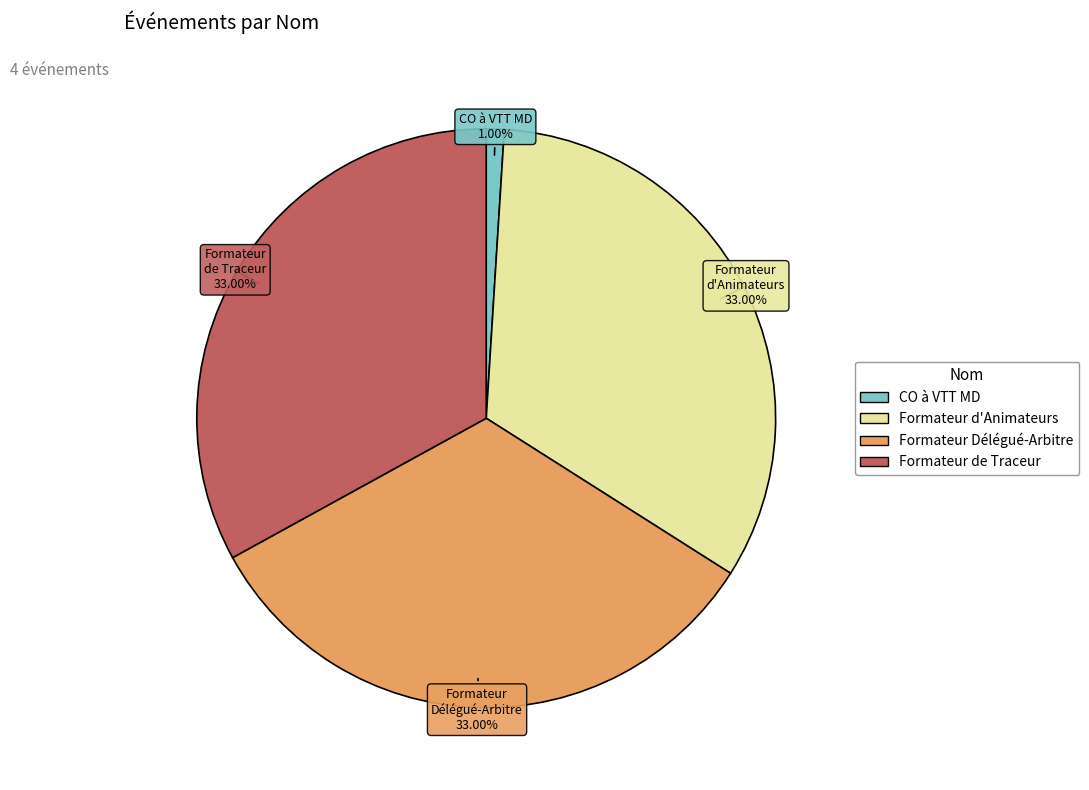

How many slices are in this pie chart?

4